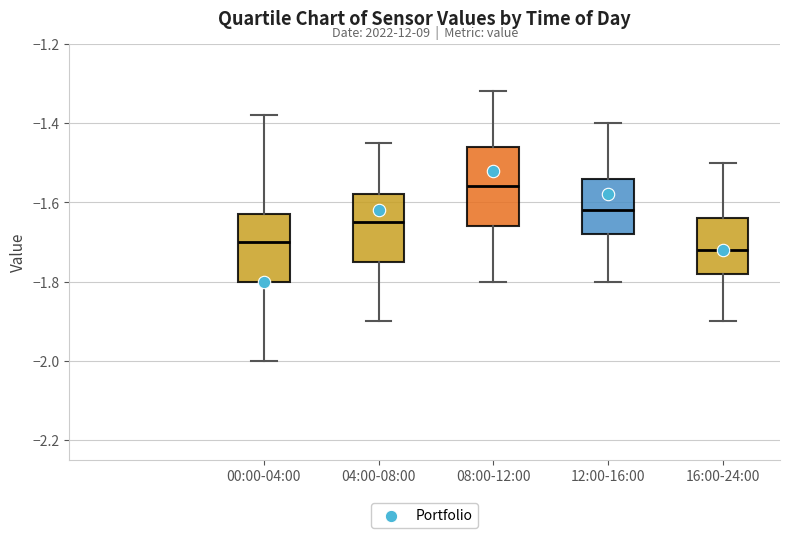

Where does the upper whisker of the box for 12:00-16:00 end on the y-axis? The values are not printed on the chart, so give them approximately, as read against the axis.

-1.40